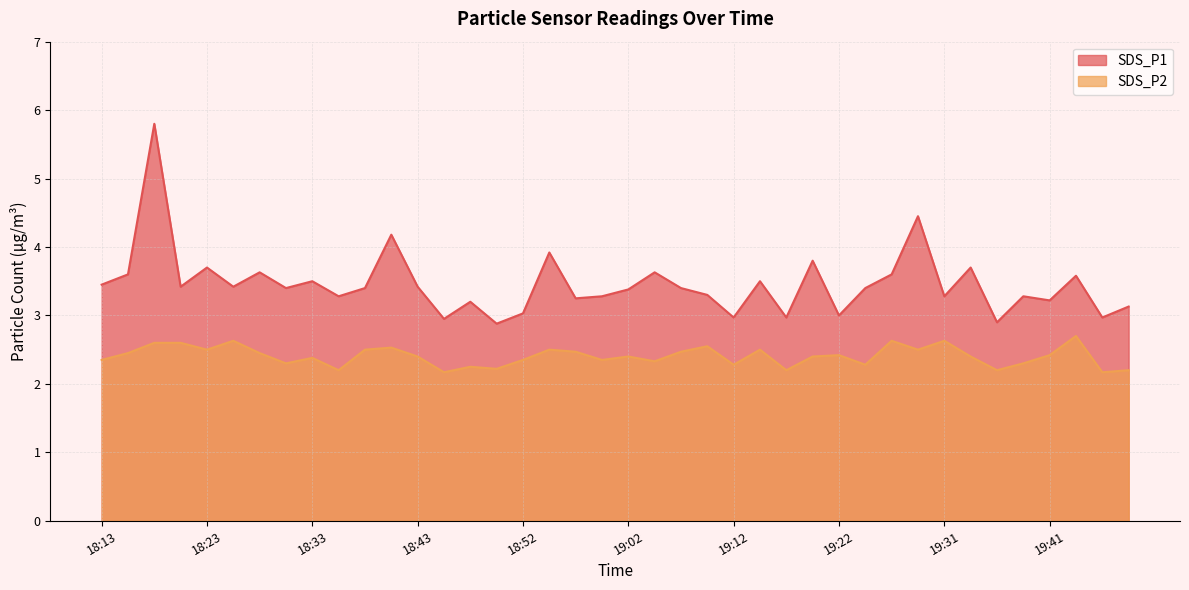

How many lines are shown in the chart?

2